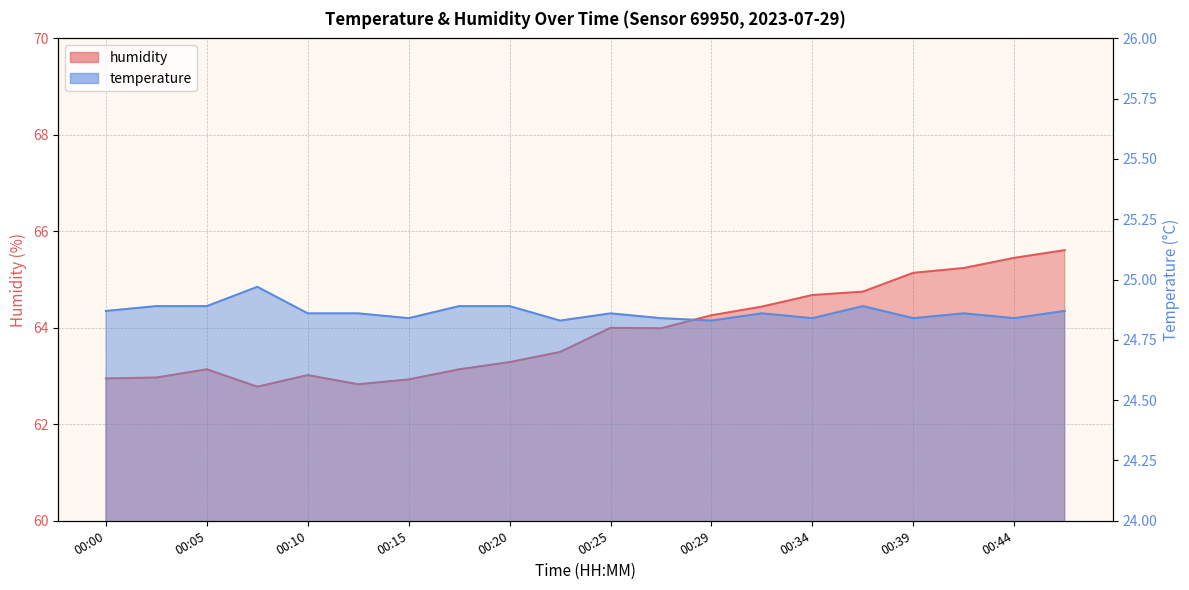

What is the value of the temperature point at the 3rd from the left?

24.9